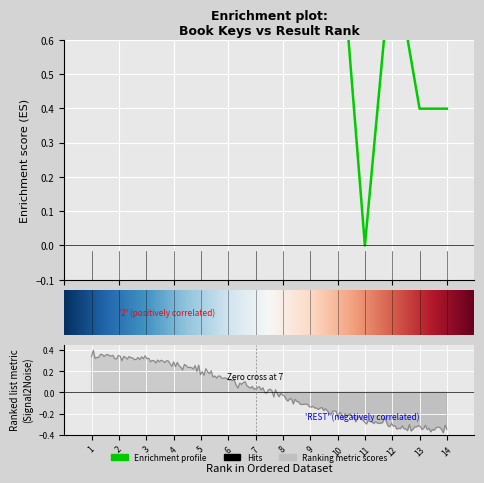

How many values are above zero?

13